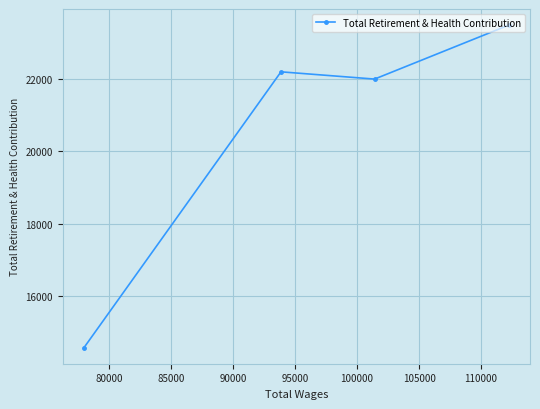

What is the smallest value displayed?

14581